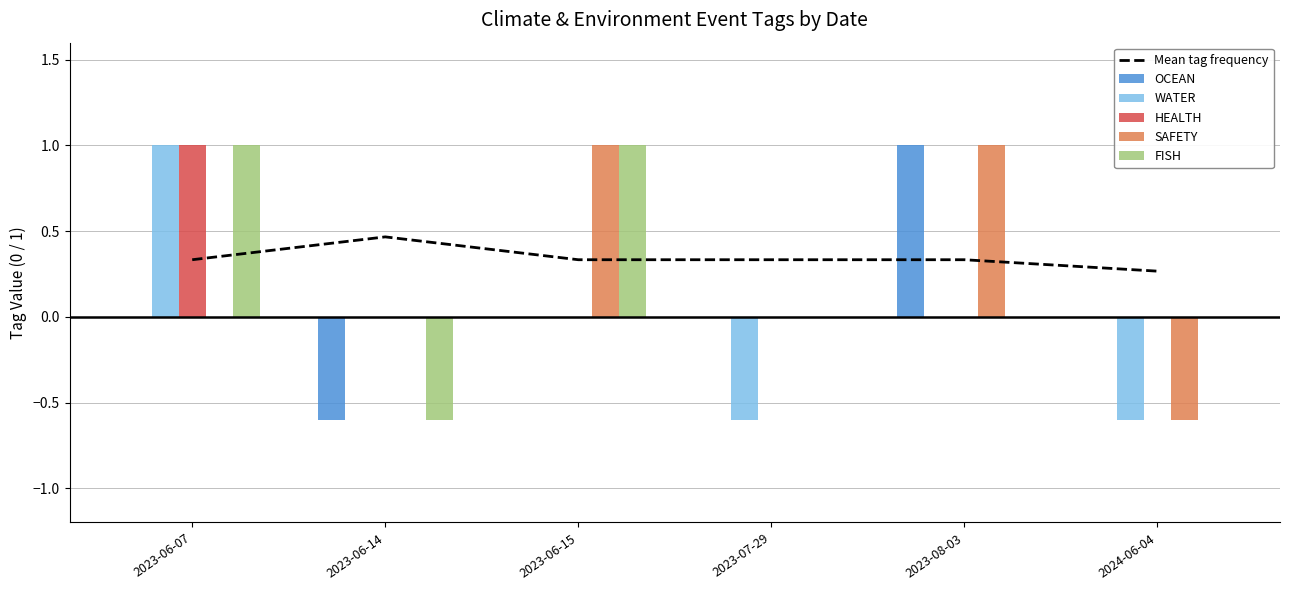

What is the sum of all FISH values?

1.4